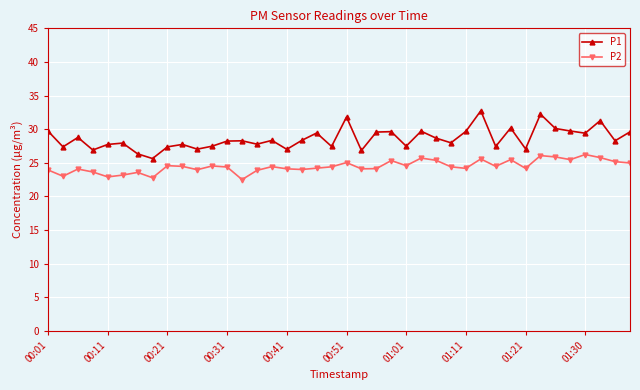

True or false: P1 and P2 intersect in this chart.

False